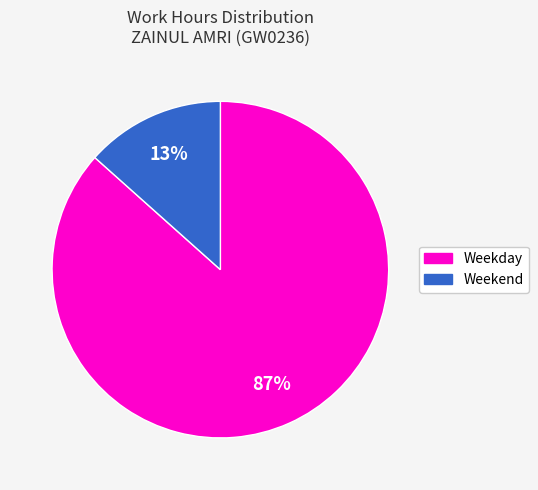

How many segments does this pie chart have?

2